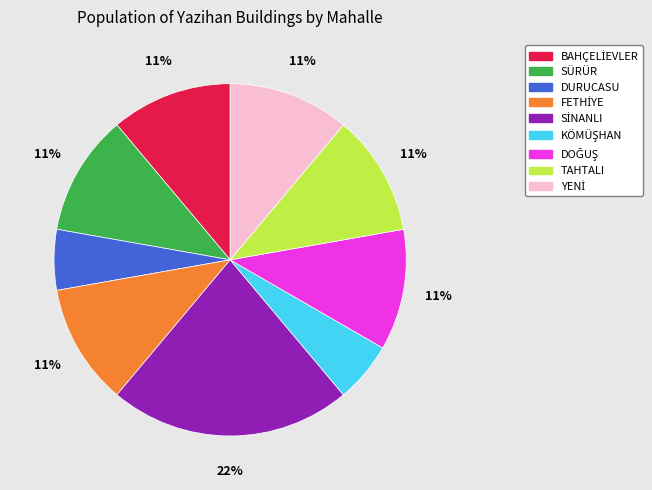

How many segments does this pie chart have?

9